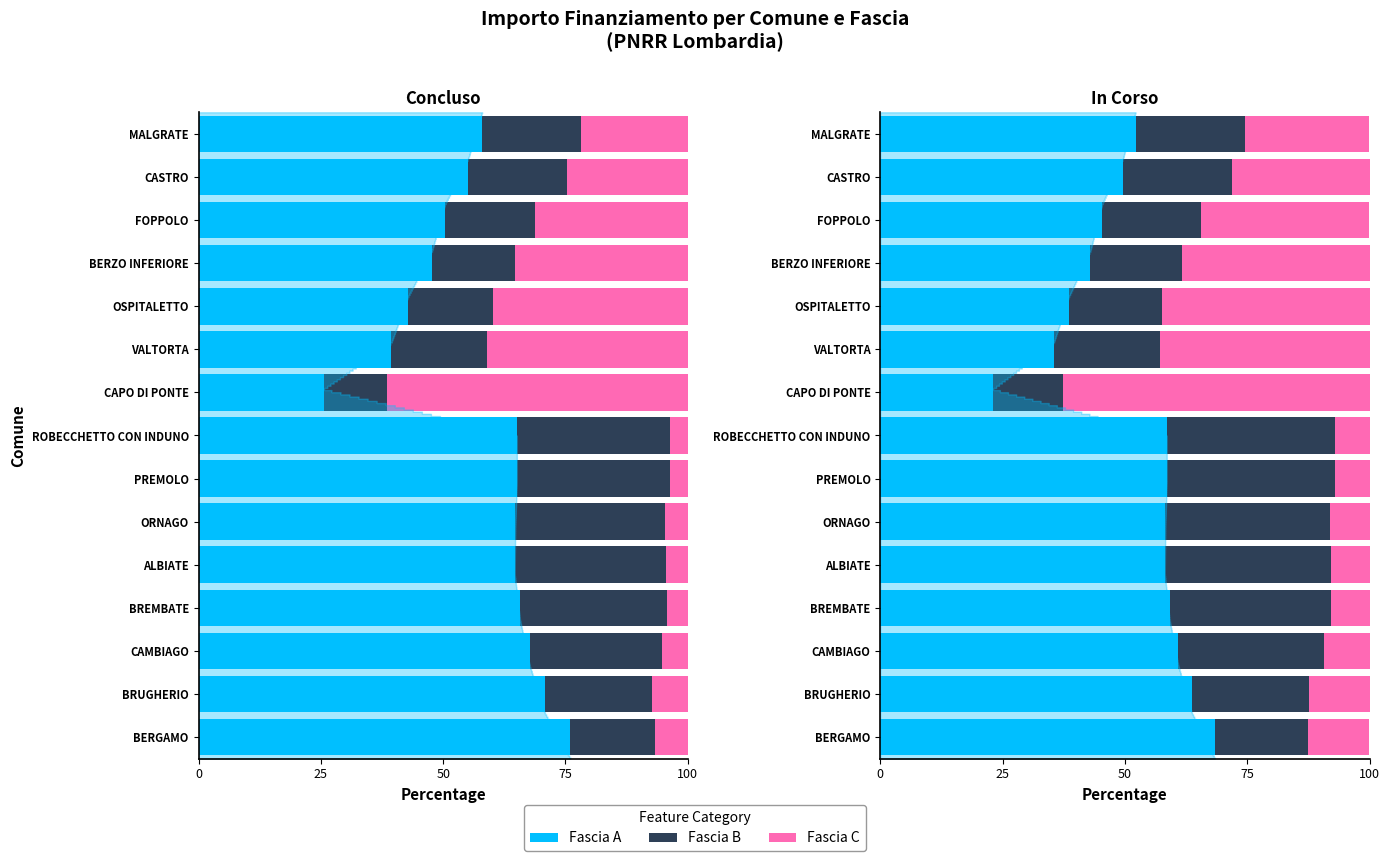

Which series has the largest total across all categories?

Fascia A